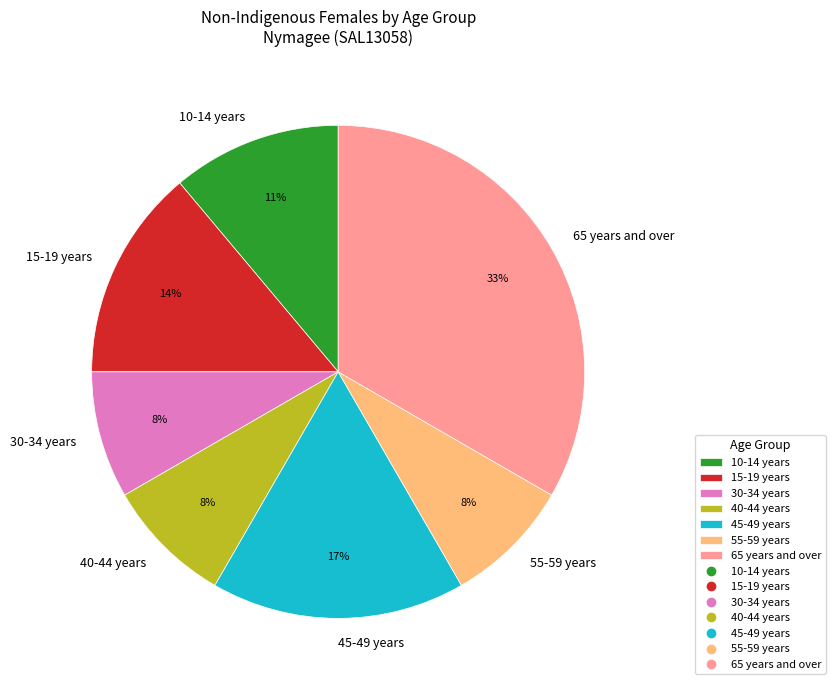

How many slices are in this pie chart?

7